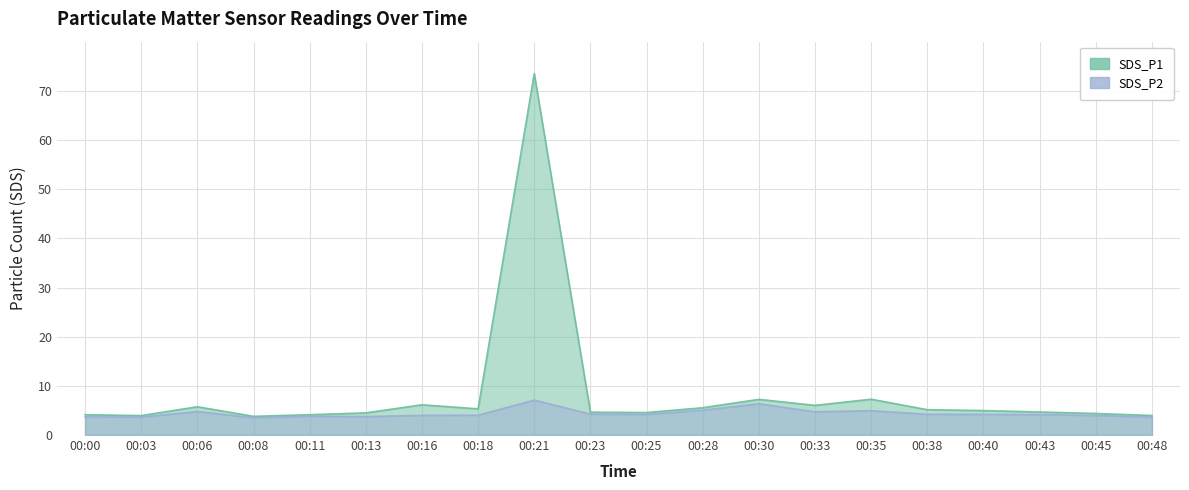

Which label corresponds to the largest value in the chart?

00:21